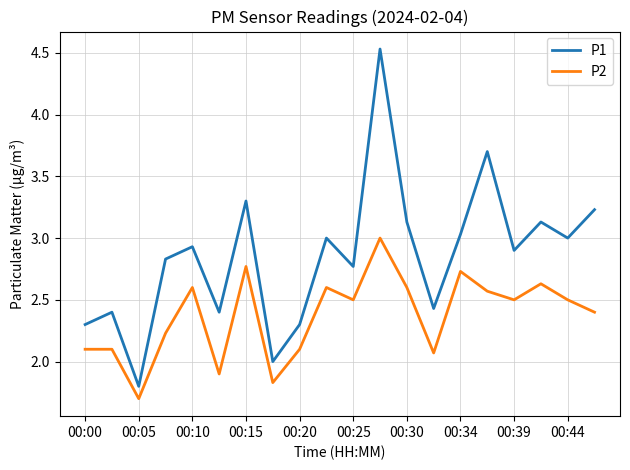

How many series are shown in this chart?

2